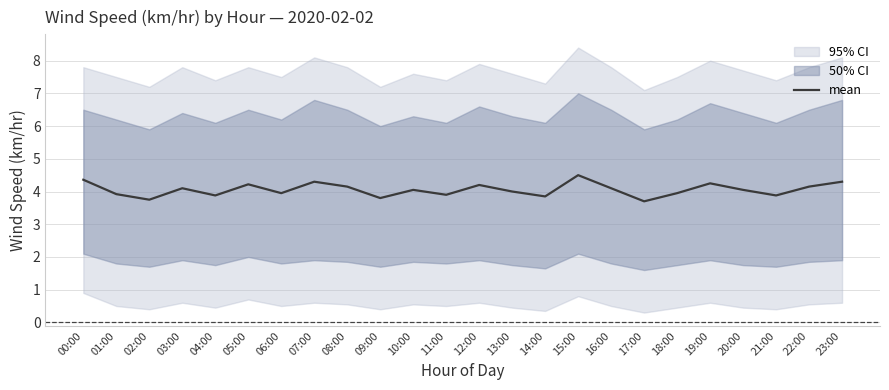

Reading left to right, what are all the values shown in this chart?

00:00=4.4	01:00=3.9	02:00=3.8	03:00=4.1	04:00=3.9	05:00=4.2	06:00=4.0	07:00=4.3	08:00=4.2	09:00=3.8	10:00=4.0	11:00=3.9	12:00=4.2	13:00=4.0	14:00=3.9	15:00=4.5	16:00=4.1	17:00=3.7	18:00=4.0	19:00=4.2	20:00=4.0	21:00=3.9	22:00=4.2	23:00=4.3